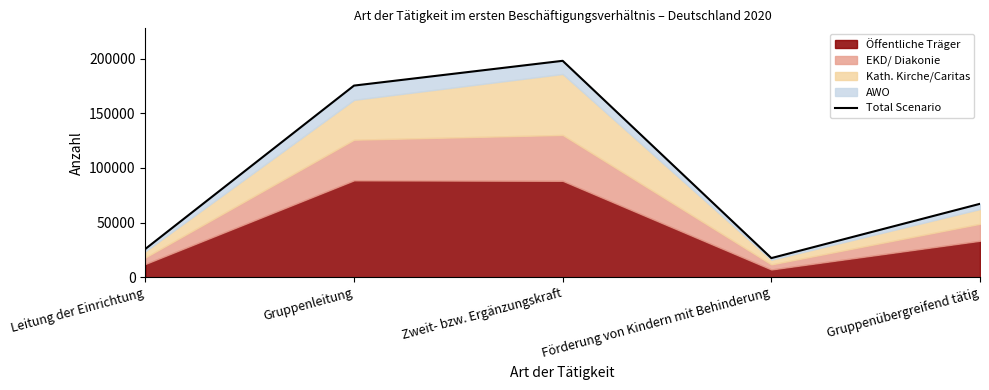

Between Förderung von Kindern mit Behinderung and Leitung der Einrichtung, which is larger?

Leitung der Einrichtung